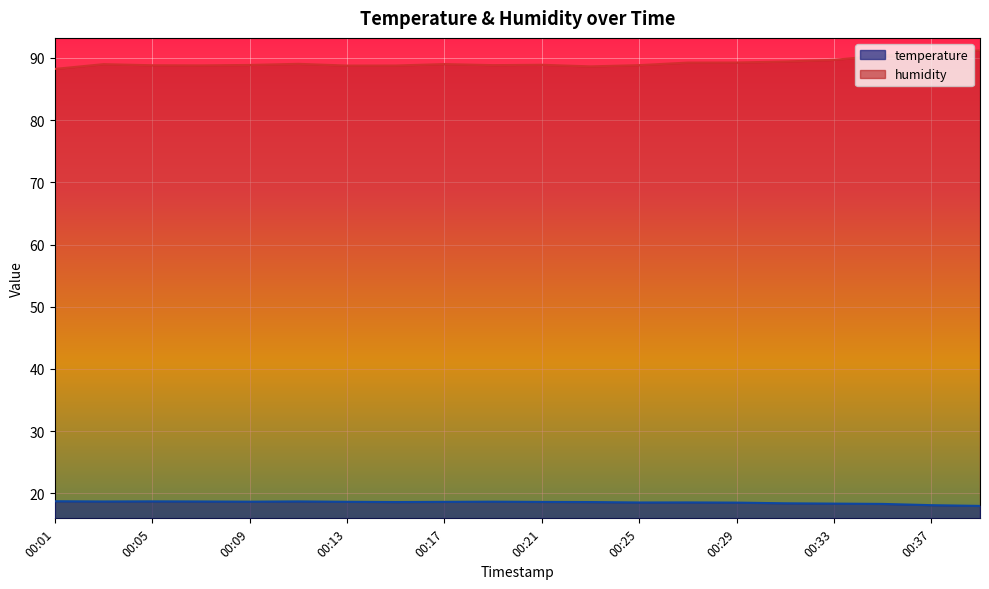

Rank the categories by humidity value from lowest to highest.

00:01, 00:23, 00:13, 00:15, 00:07, 00:05, 00:19, 00:25, 00:09, 00:21, 00:03, 00:17, 00:11, 00:27, 00:29, 00:31, 00:33, 00:35, 00:37, 00:39